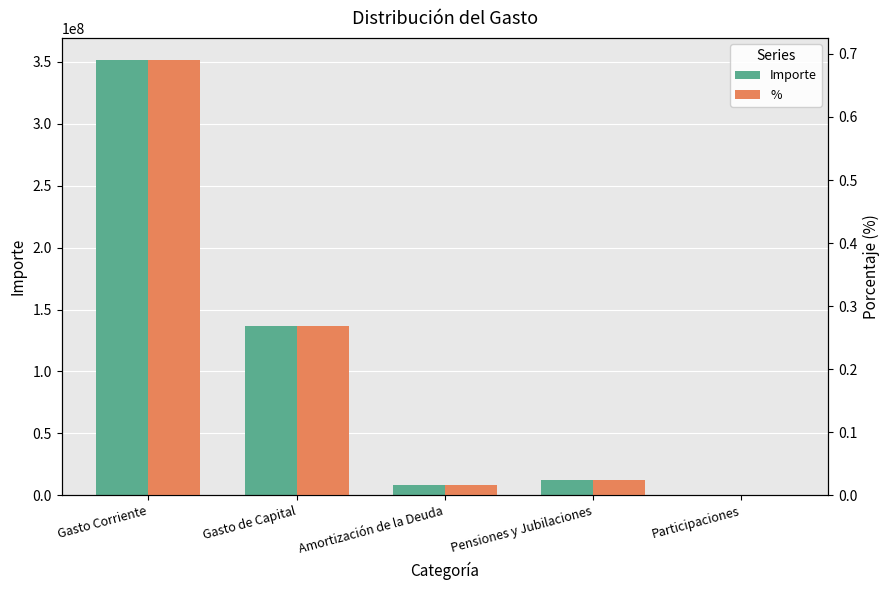

Is it true that % equals 0.0 at Amortización de la Deuda?

False